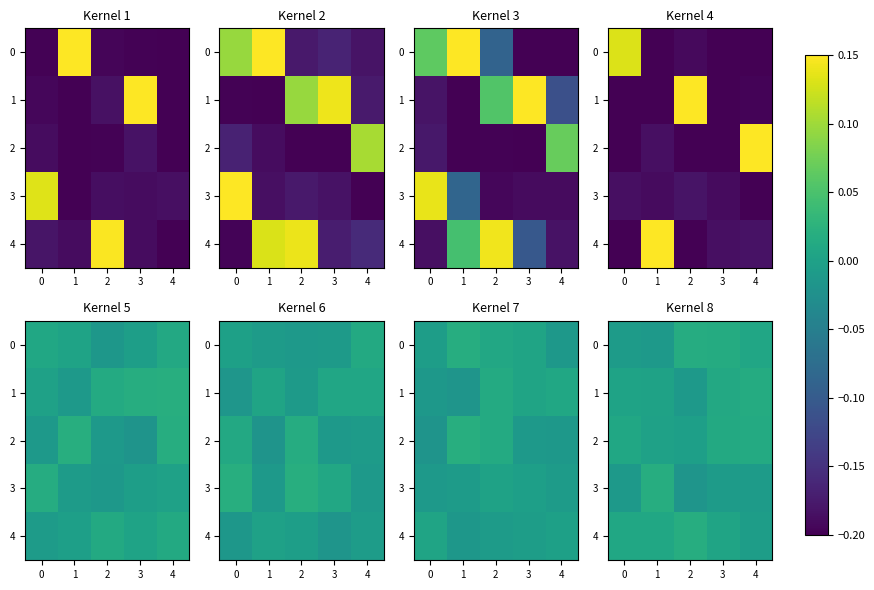

Is the value of row_3 at 1 greater than the value of row_1 at 0?

No